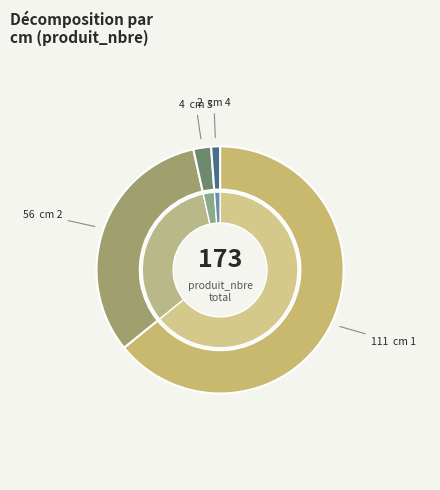

What is the change in value from 1 to 3?

-107